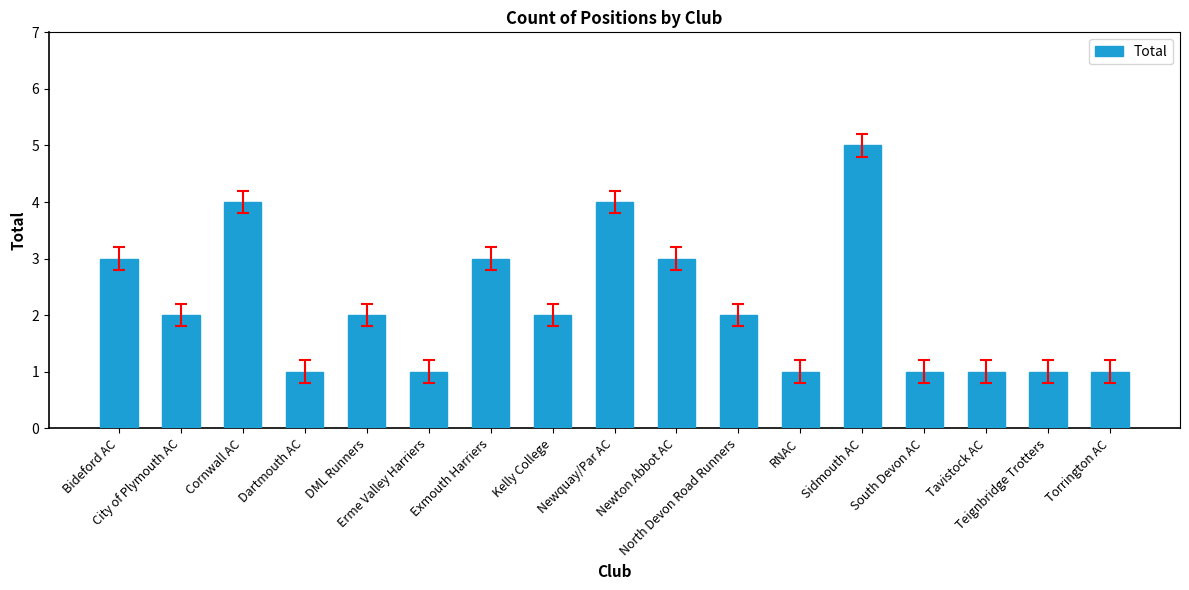

What is the change in value from DML Runners to Newquay/Par AC?

+2